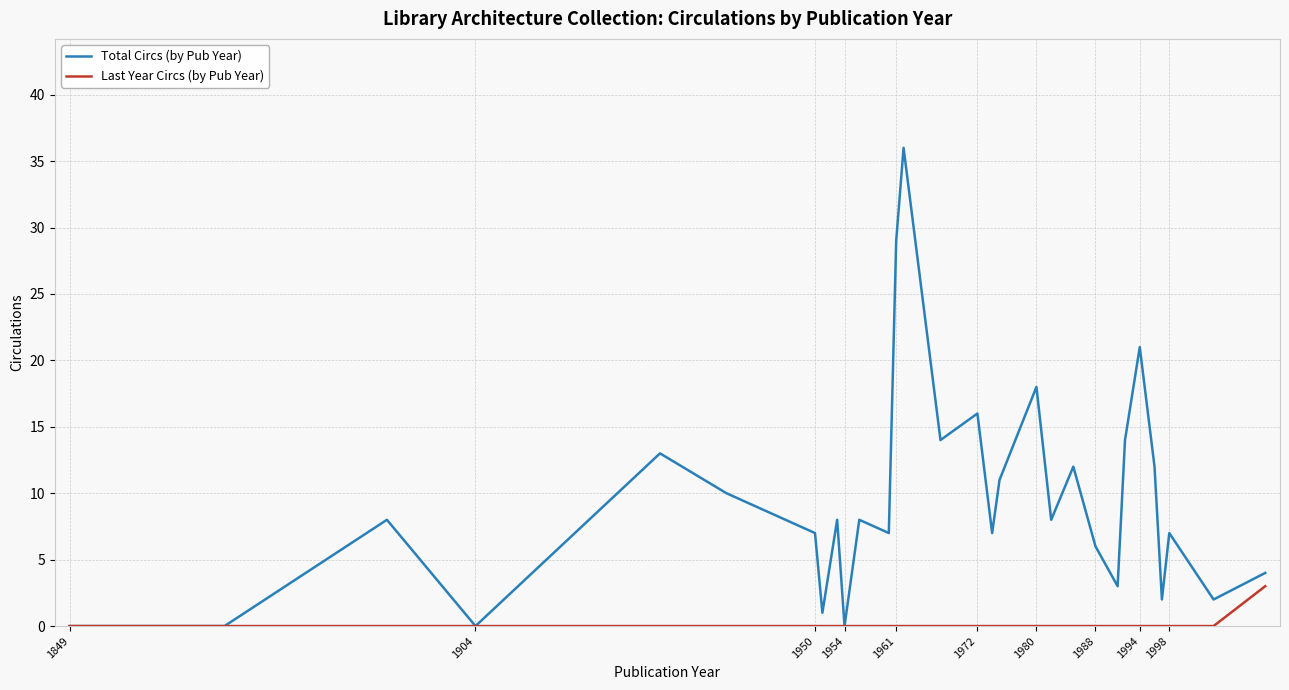

Which series has the widest spread of values?

Total Circs (by Pub Year)